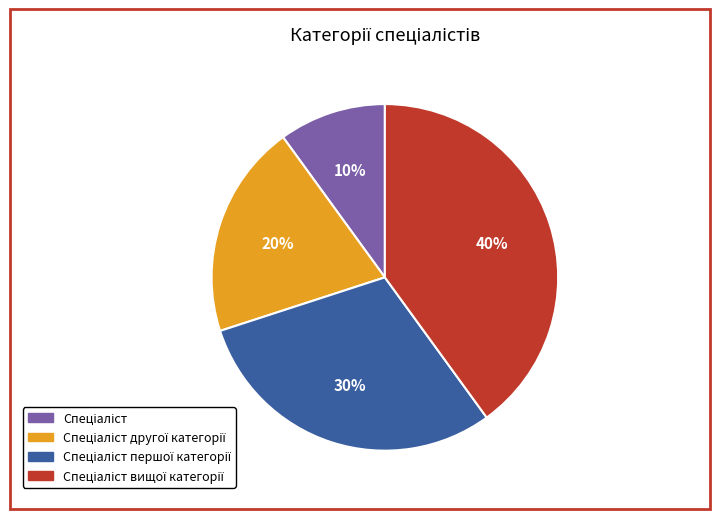

To the nearest percent, what is the average slice percentage?

25%